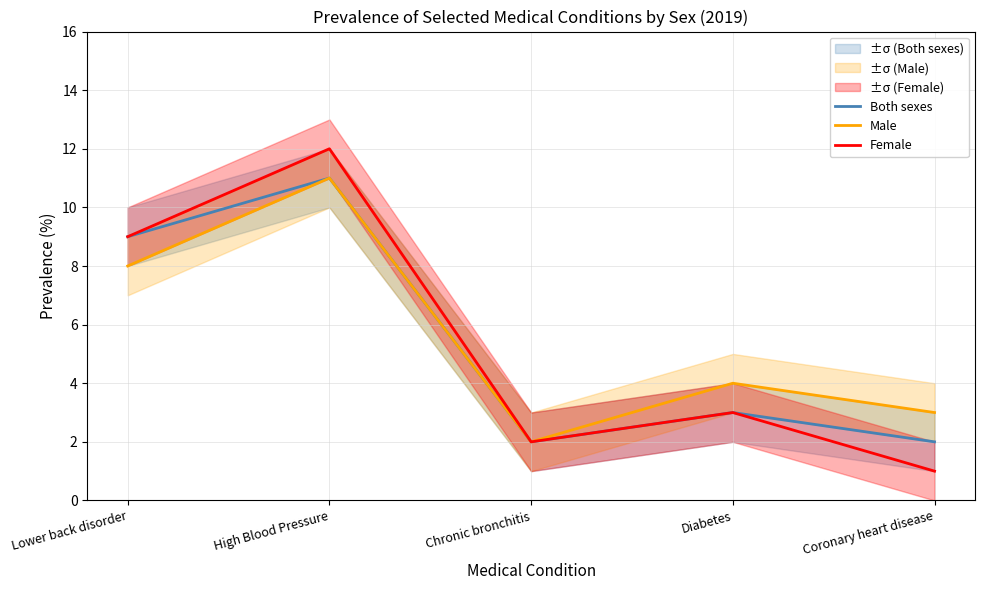

Is the value of Male at Coronary heart disease greater than the value of Female at Chronic bronchitis?

Yes